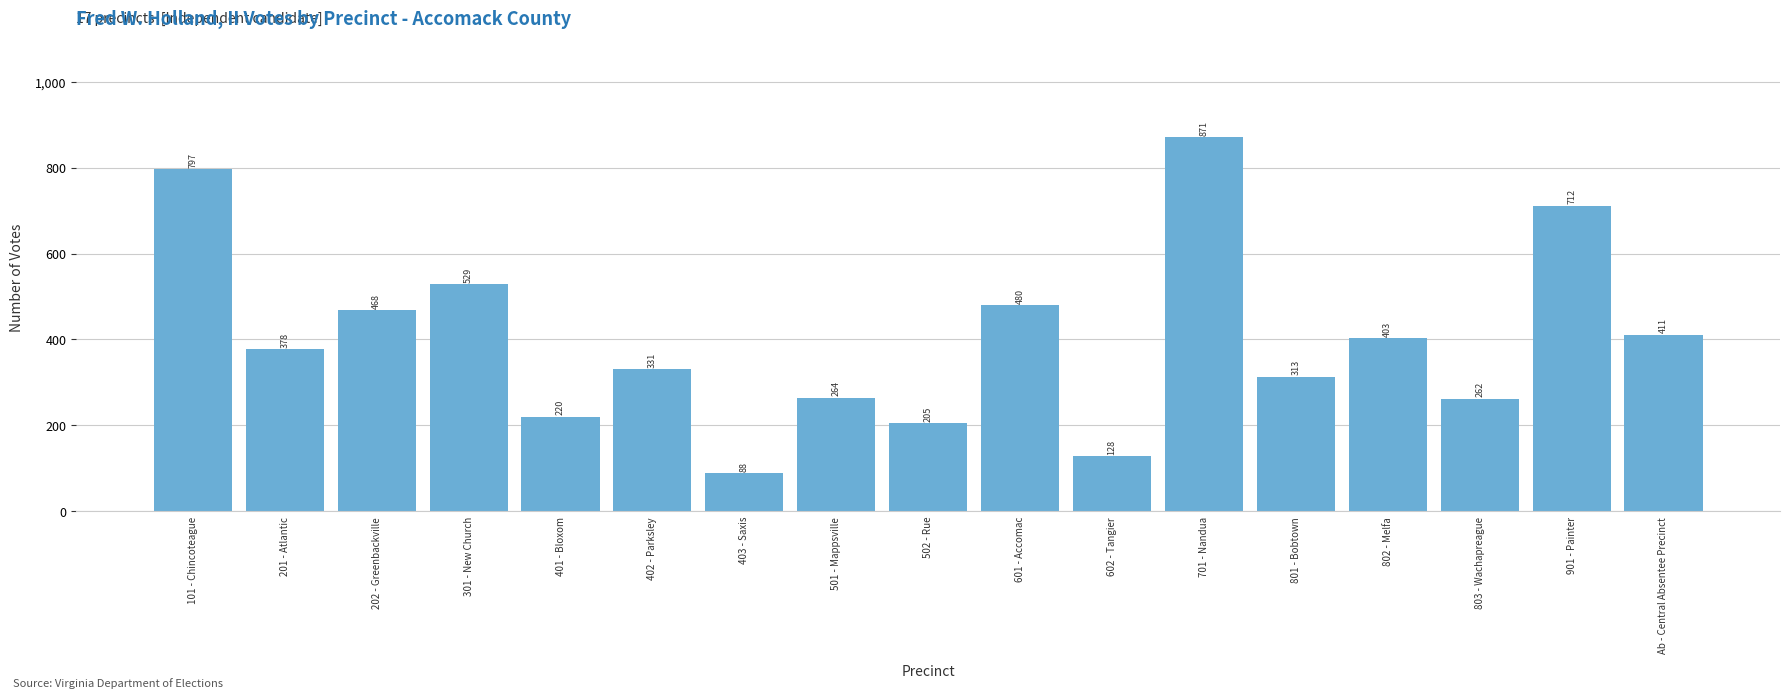

Reading left to right, transcribe all the data shown in this chart.

101 - Chincoteague=797	201 - Atlantic=378	202 - Greenbackville=468	301 - New Church=529	401 - Bloxom=220	402 - Parksley=331	403 - Saxis=88	501 - Mappsville=264	502 - Rue=205	601 - Accomac=480	602 - Tangier=128	701 - Nandua=871	801 - Bobtown=313	802 - Melfa=403	803 - Wachapreague=262	901 - Painter=712	Ab - Central Absentee Precinct=411